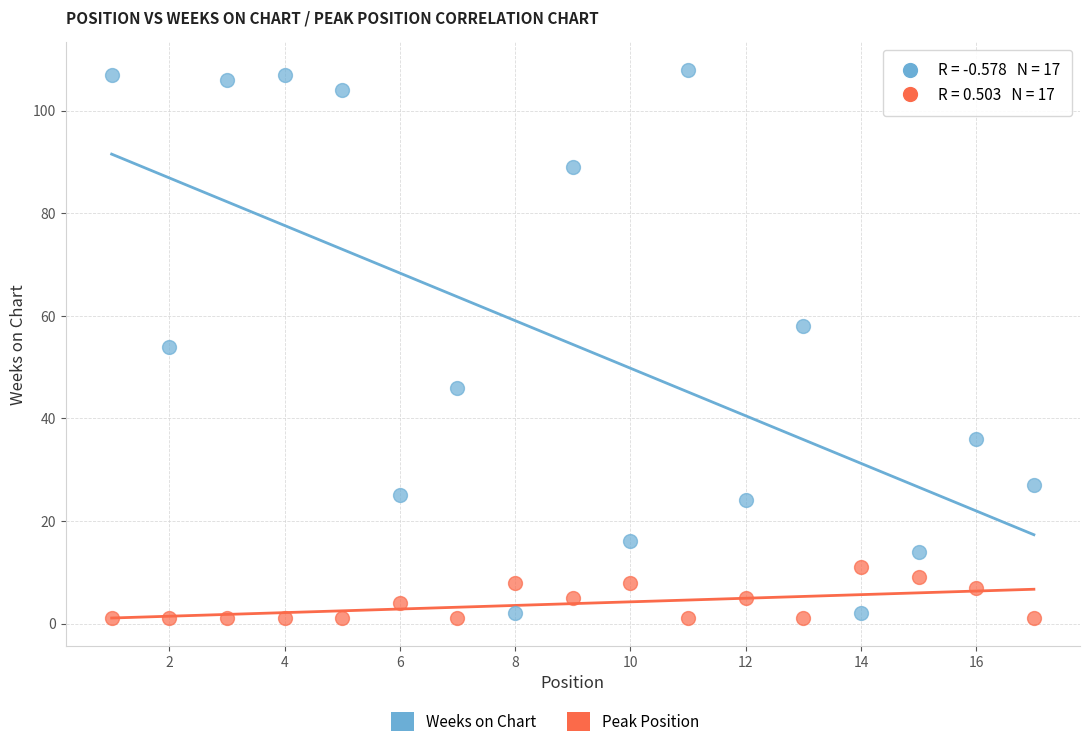

Which series reaches the maximum Y coordinate?

Weeks on Chart